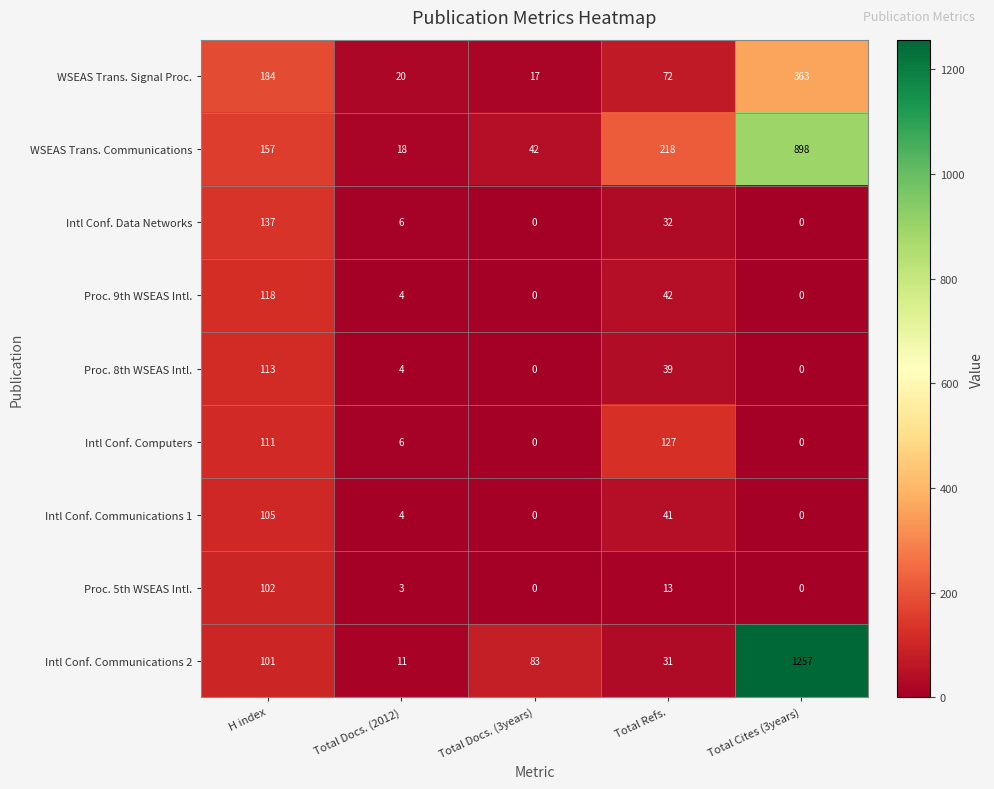

Which series changed the most between Total Docs. (3years) and Total Refs.?

WSEAS Trans. Communications